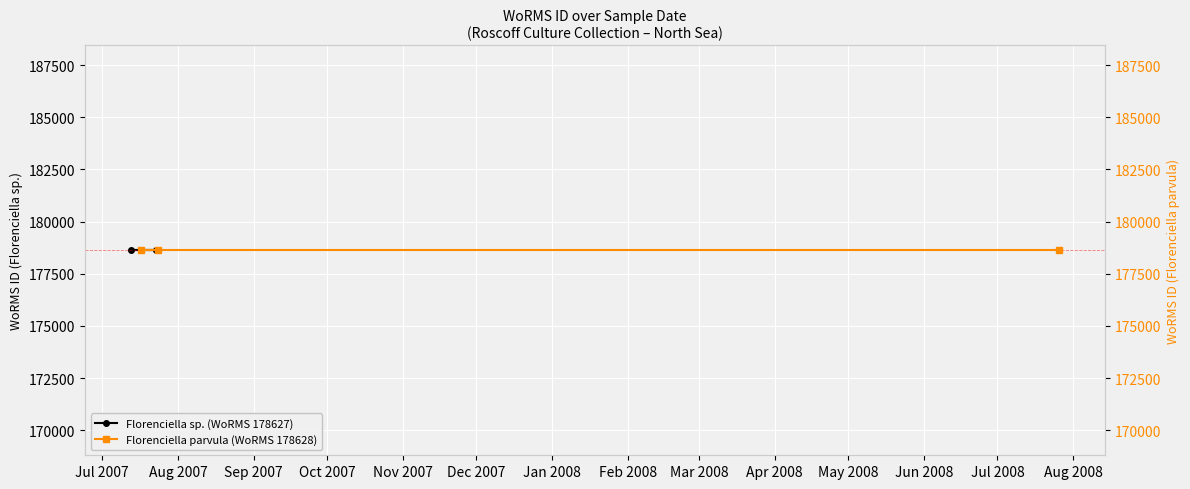

Rank the series by their average value, from lowest to highest.

Florenciella sp. (WoRMS 178627), Florenciella parvula (WoRMS 178628)